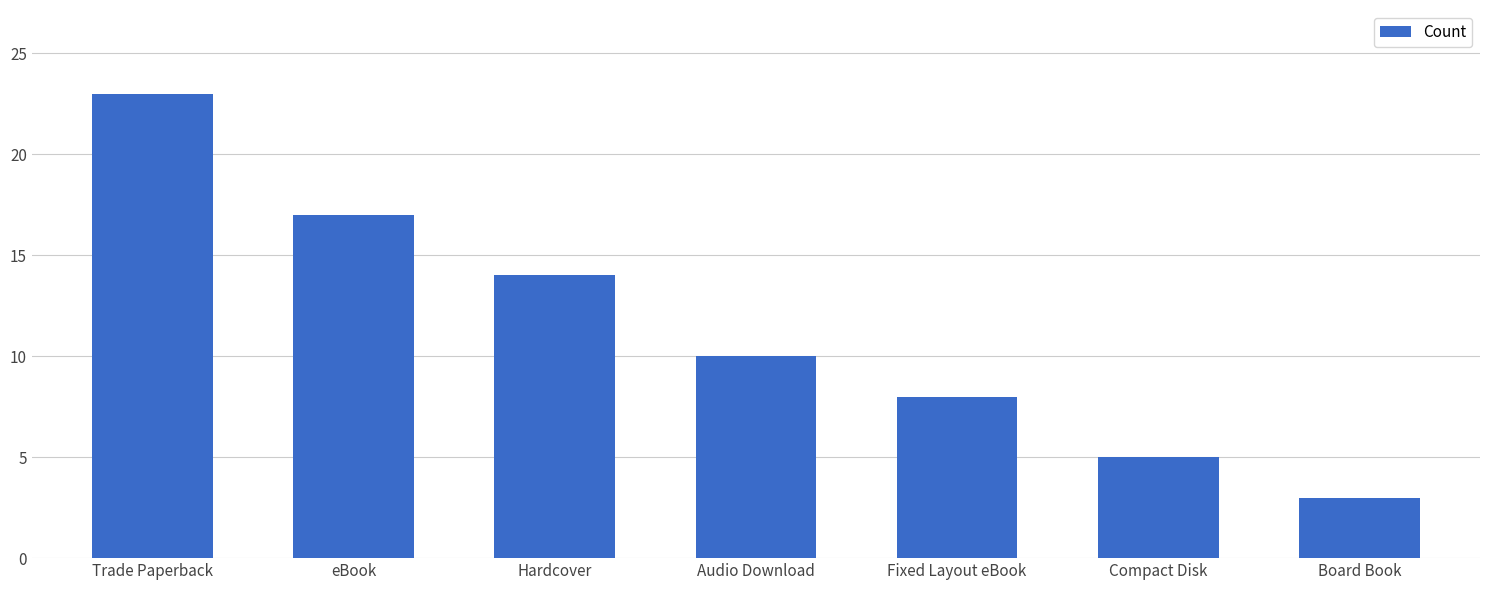

Reading left to right, extract all data points from this chart.

Trade Paperback=23	eBook=17	Hardcover=14	Audio Download=10	Fixed Layout eBook=8	Compact Disk=5	Board Book=3